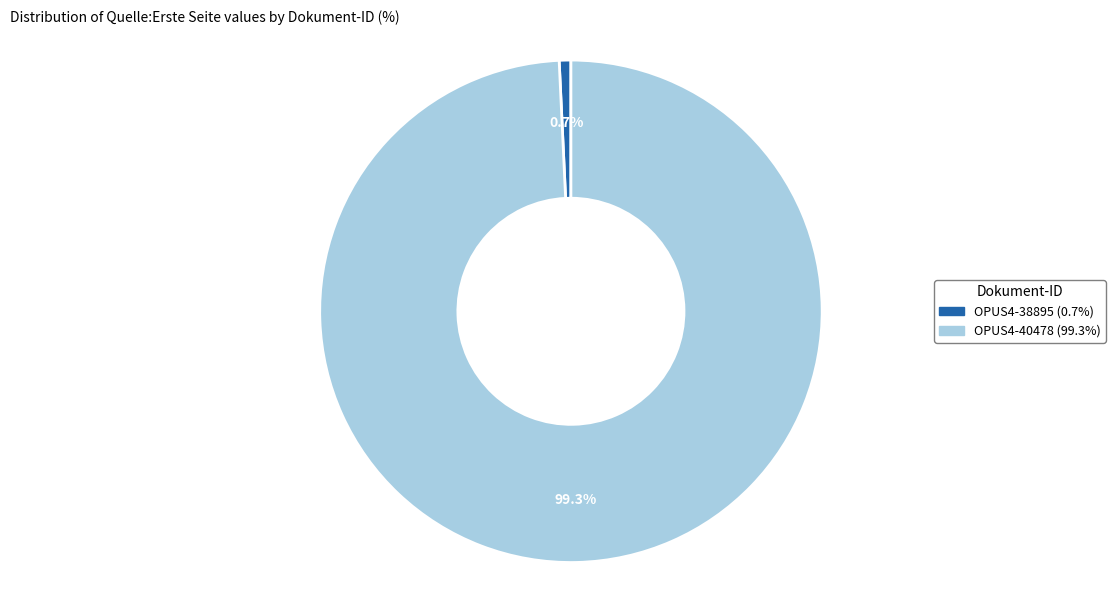

To the nearest percent, what percentage of the pie is OPUS4-40478?

99%